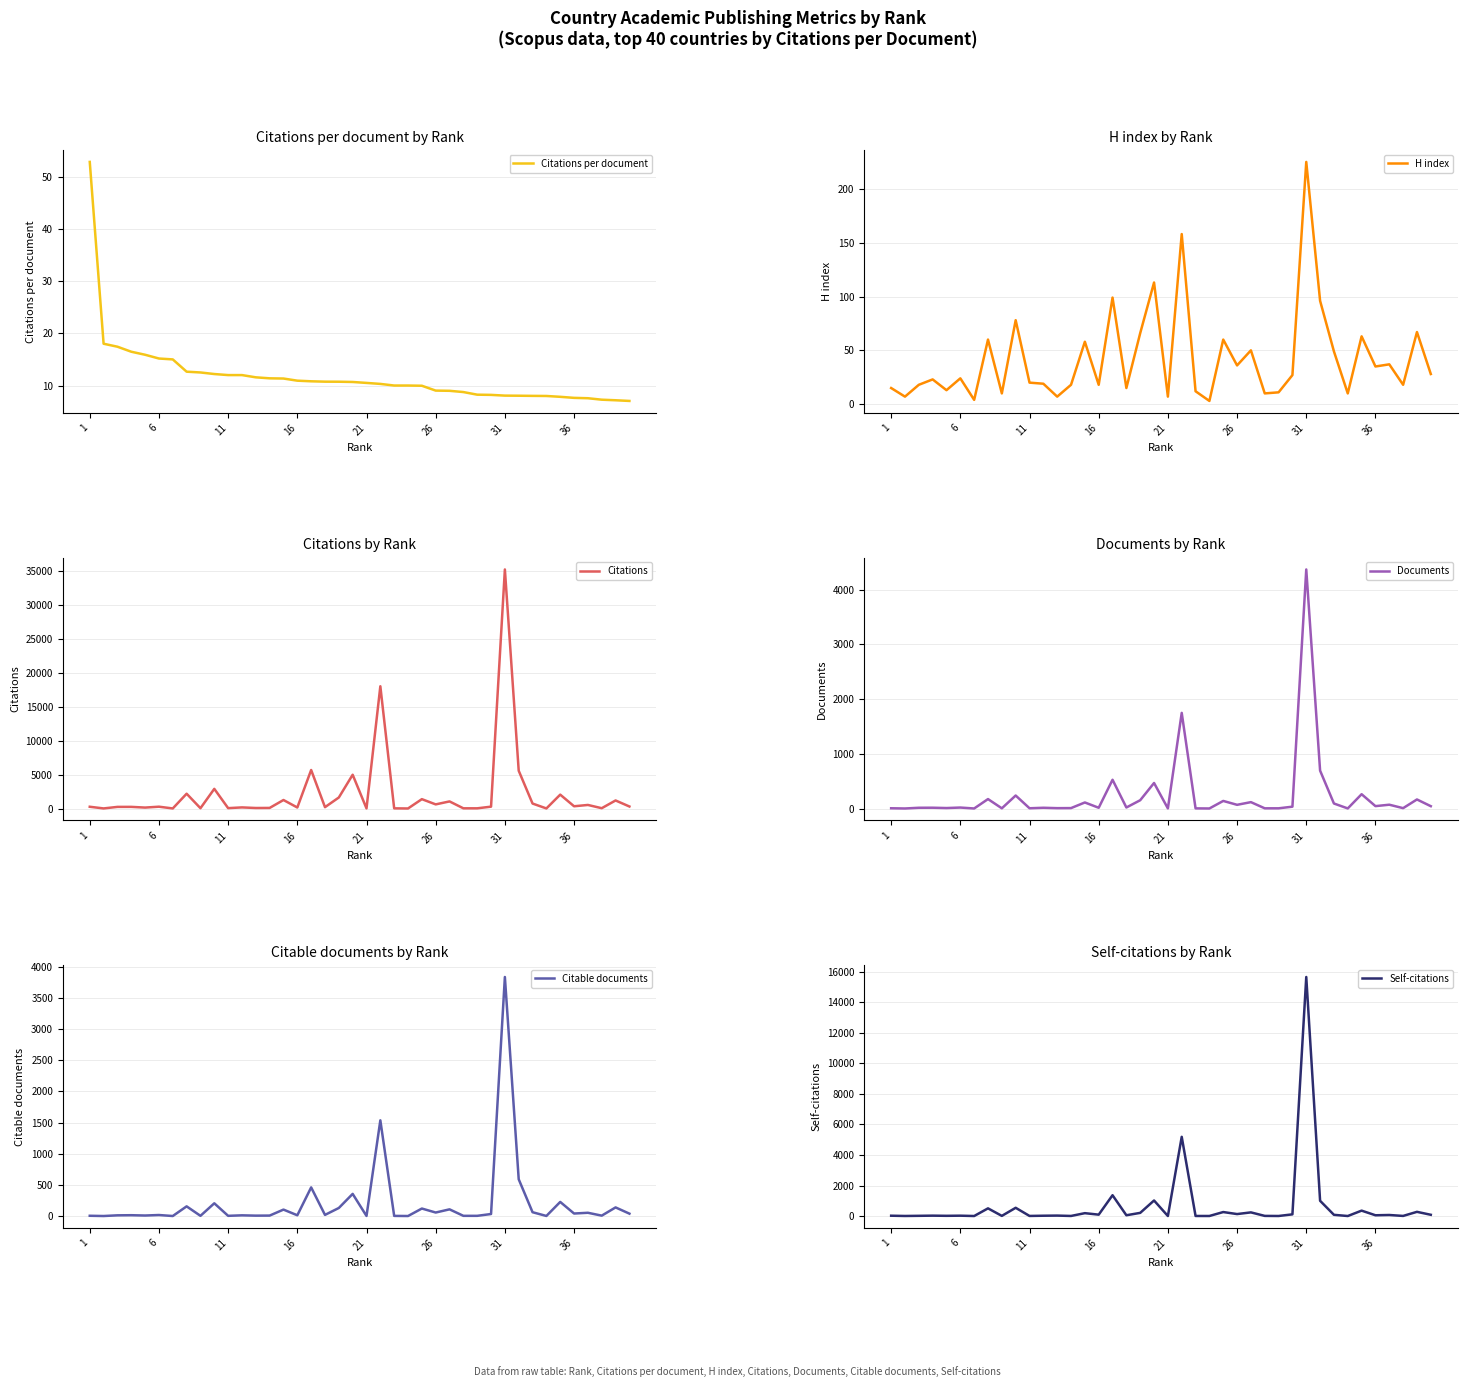

How many intersections are there between H index and Documents?

17